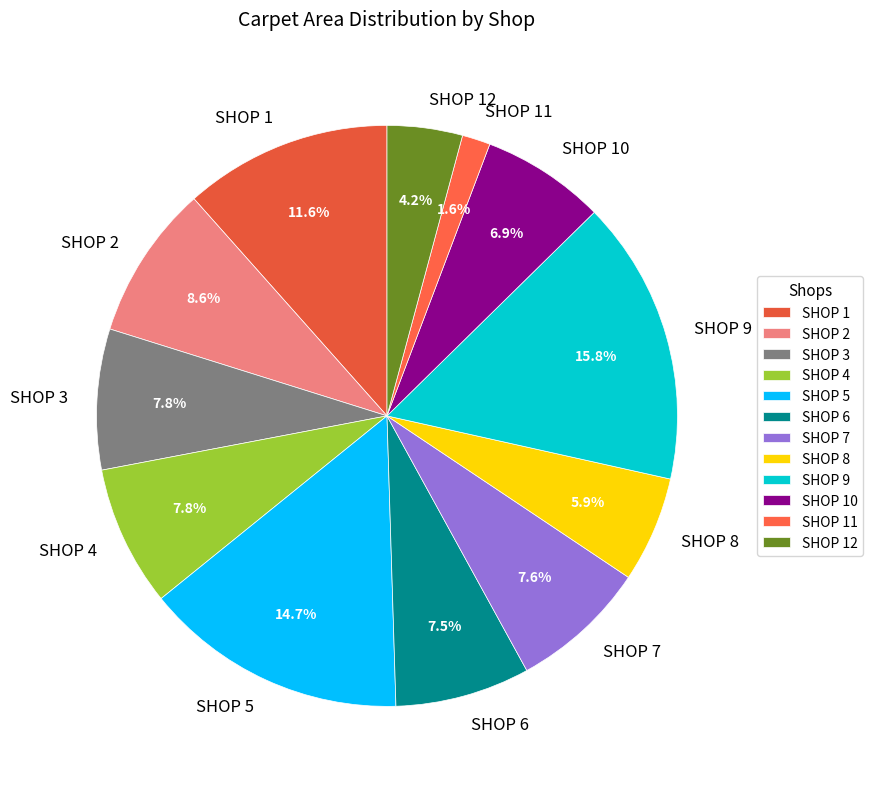

How many slices are in this pie chart?

12